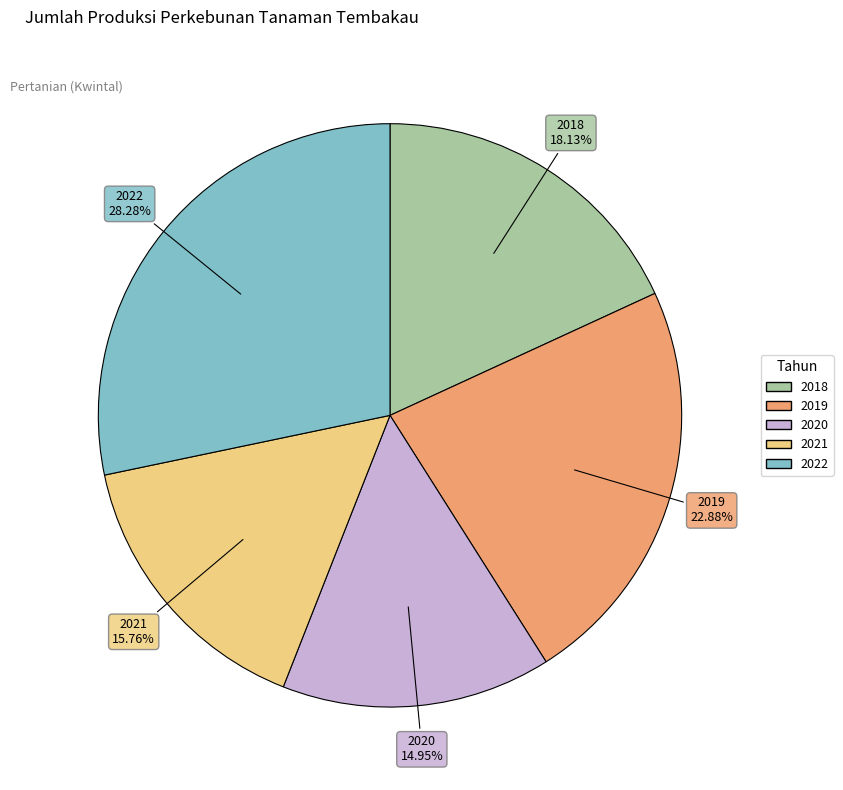

To the nearest percent, what is the difference between the largest and smallest slice percentages?

13%